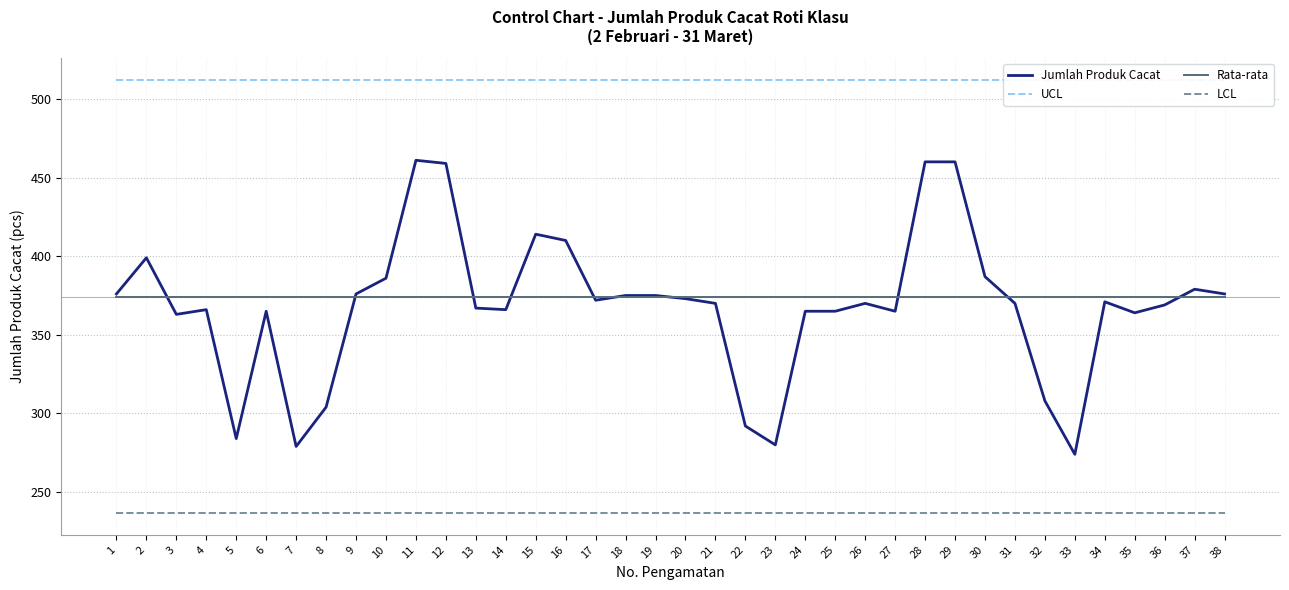

Which category has the lowest value across all series?

1